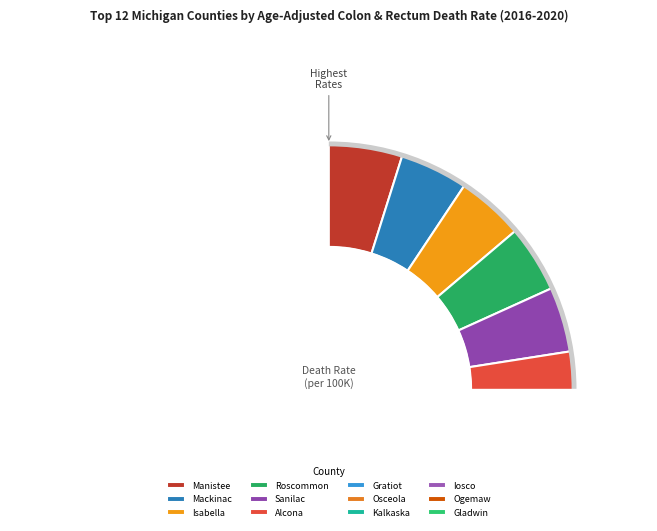

Approximately how many times larger is the value at Gratiot compared to Ogemaw?

1.2